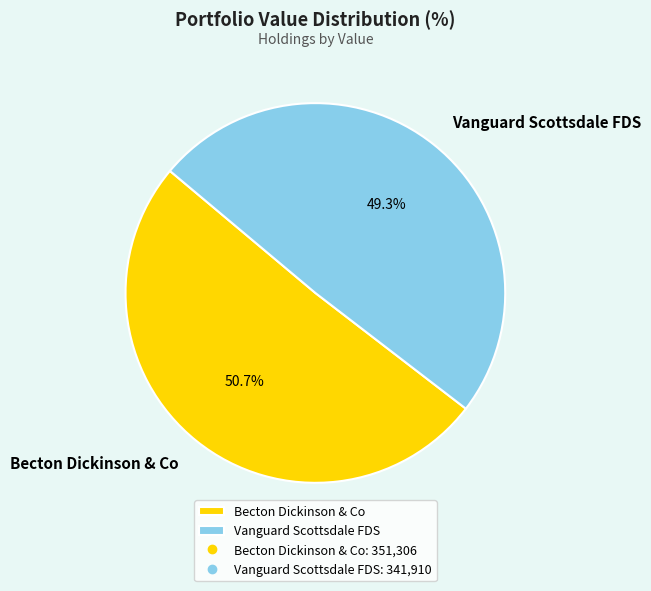

Is it true that Becton Dickinson & Co is 51% of the pie?

True